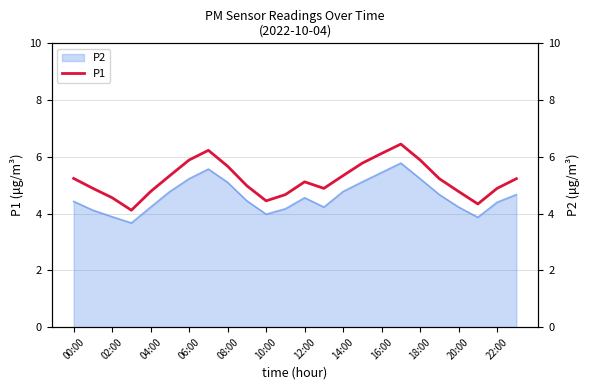

What is the label of the 22nd point from the left?

21